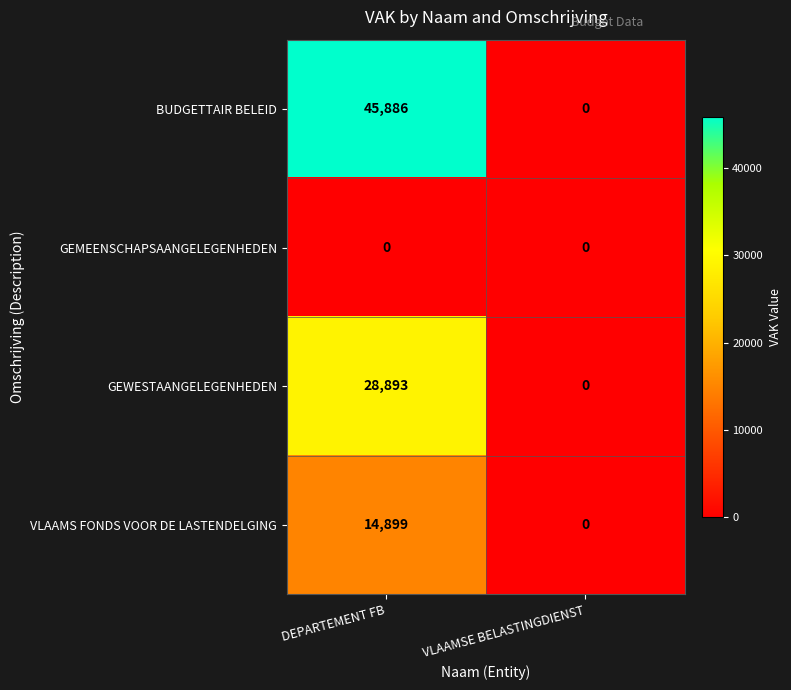

Between DEPARTEMENT FB and VLAAMSE BELASTINGDIENST, which series saw the biggest shift?

BUDGETTAIR BELEID